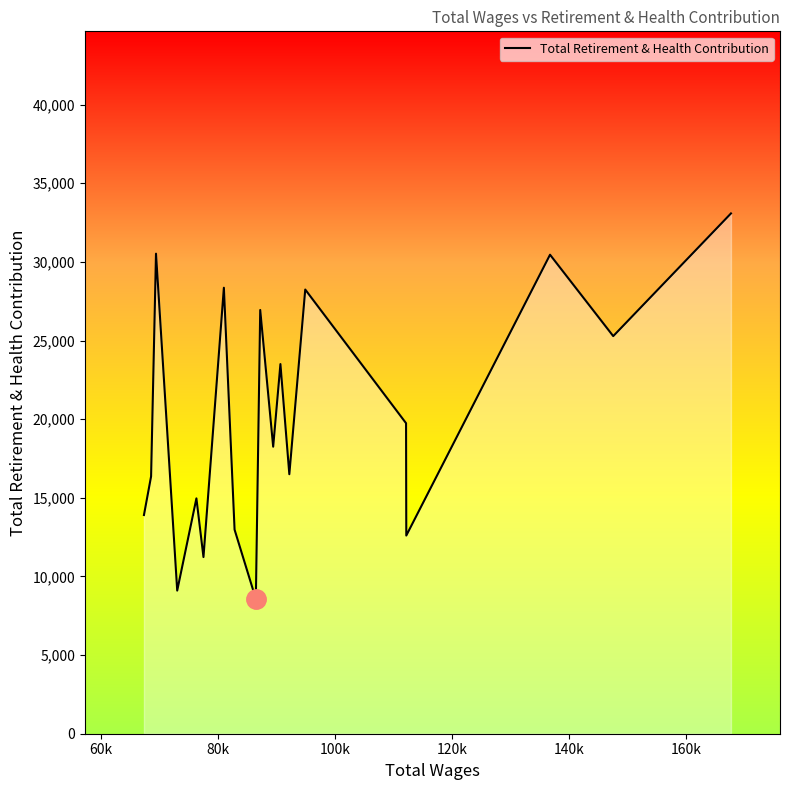

What is the maximum value shown in the chart?

33080